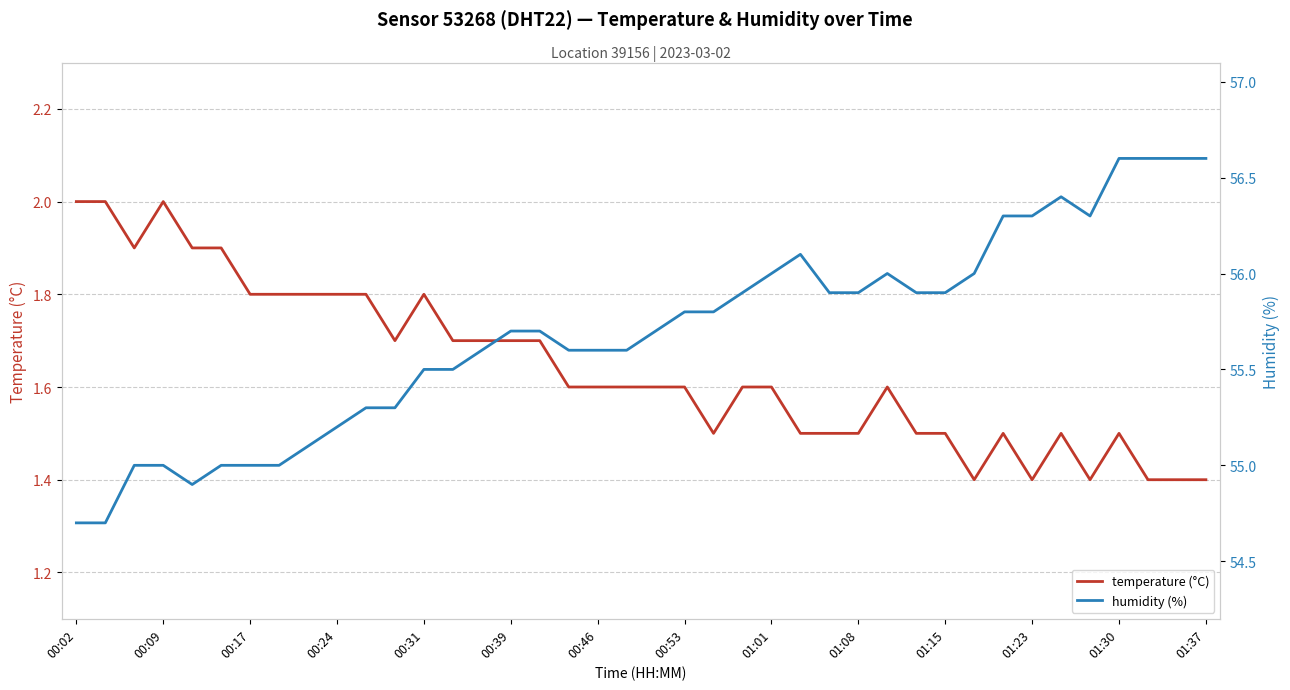

Is it true that temperature (°C) equals 2.6 at 01:08?

False